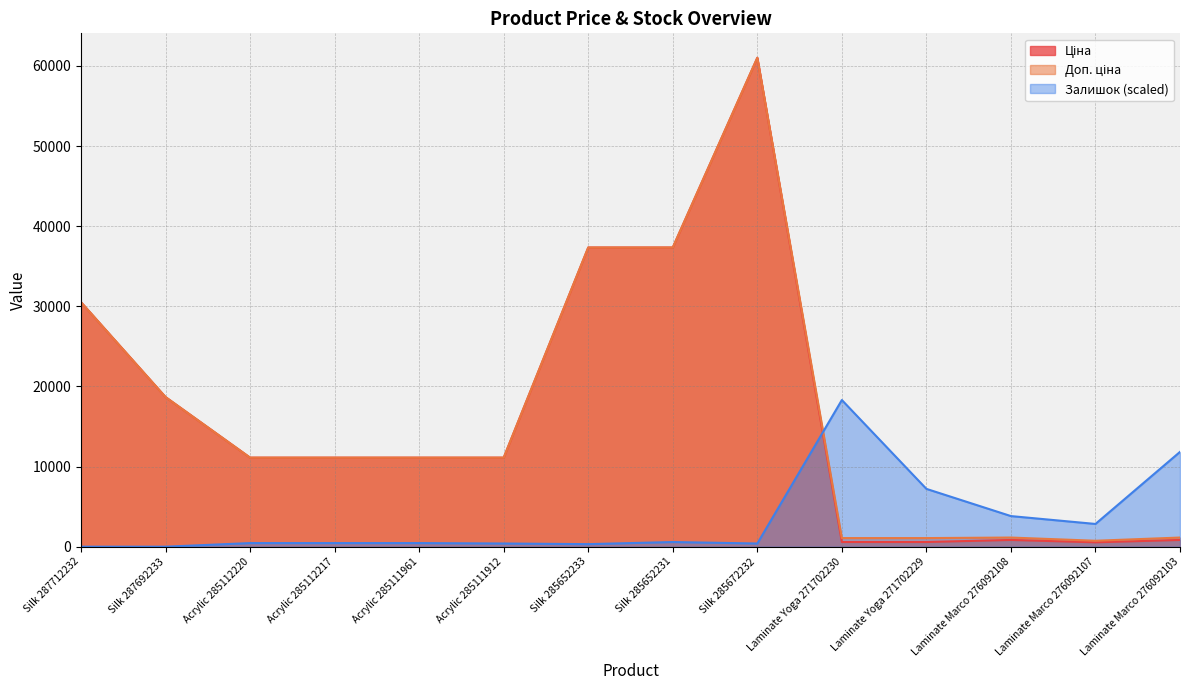

What is the difference between the maximum and minimum values in the Ціна series?

60476.9